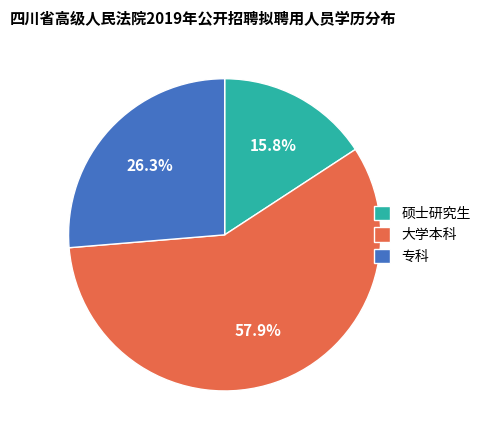

Combined, do 硕士研究生 and 专科 account for over 50%?

No